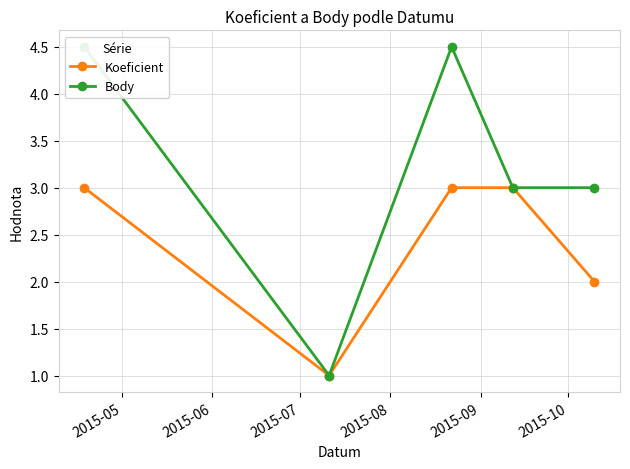

In Koeficient, how many points are lower than both neighbors (excluding endpoints)?

1